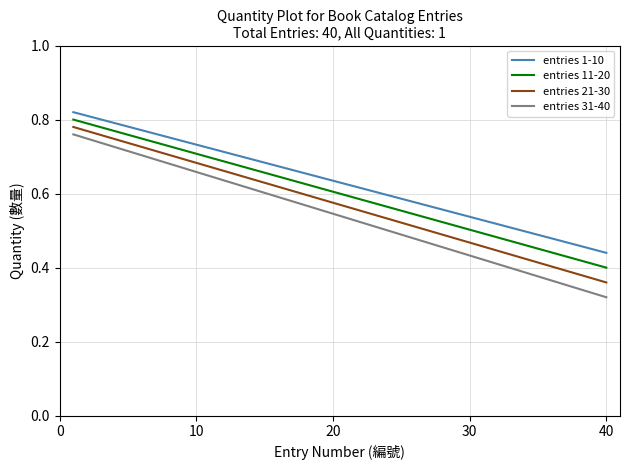

Which series has the largest range (max minus min)?

entries 31-40